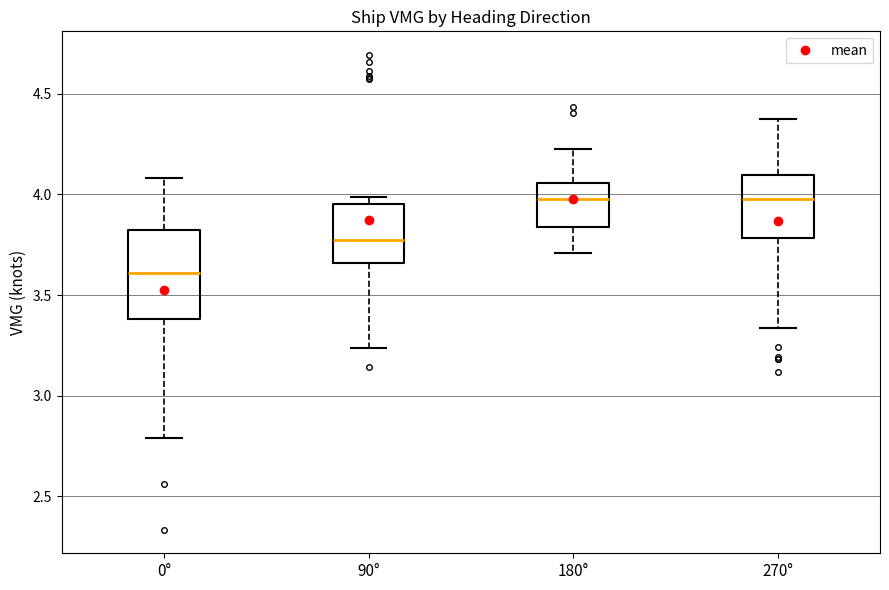

Where does the median line of the box for 90° sit on the y-axis? The values are not printed on the chart, so give them approximately, as read against the axis.

3.75